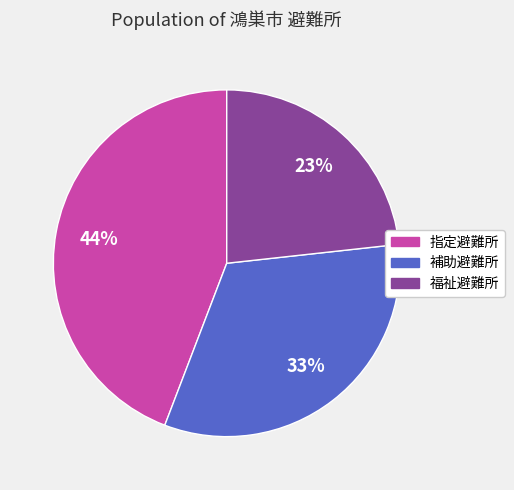

How many segments does this pie chart have?

3